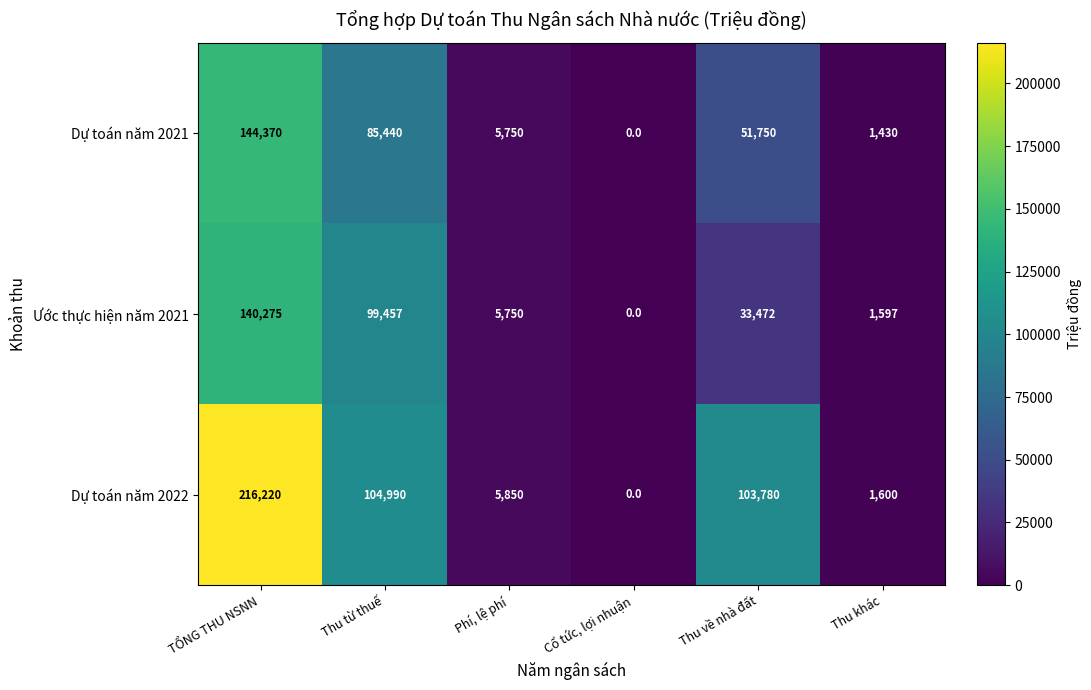

What value does the Ước thực hiện năm 2021 series have at Thu từ thuế?

99457